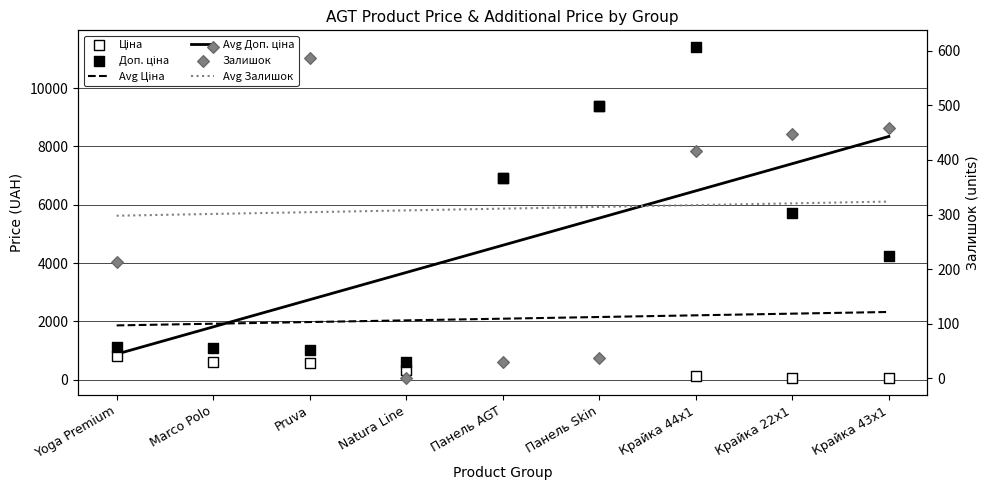

At how many categories does at least one series exceed 7621?

3